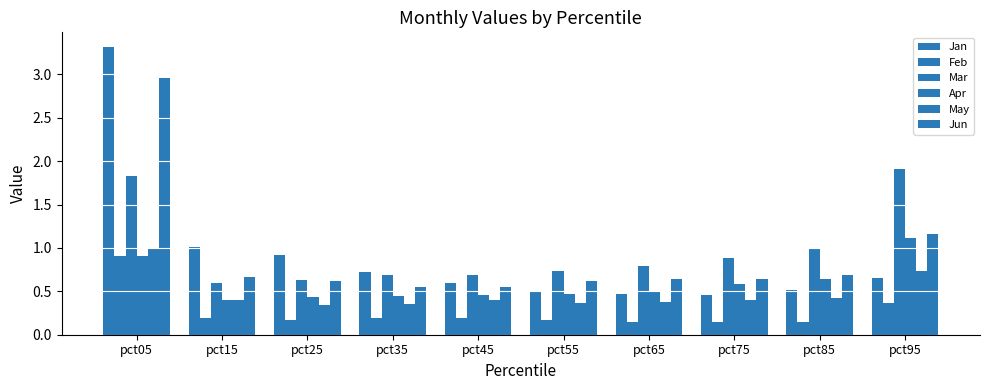

Which series changed the most between pct45 and pct65?

Jan